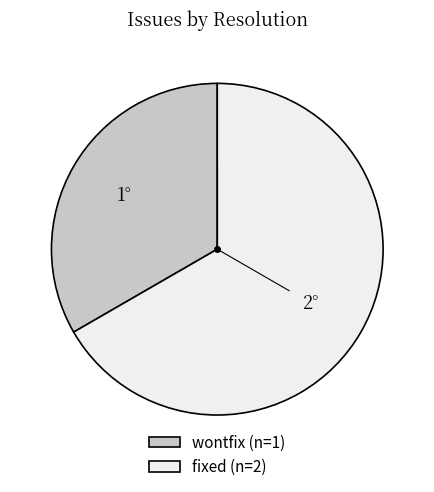

How many slices are in this pie chart?

2